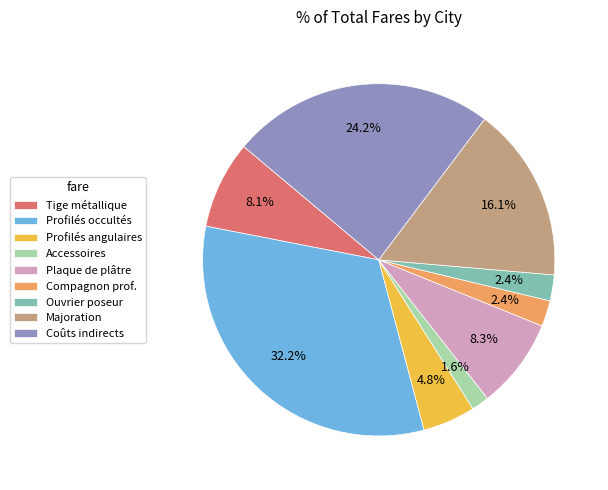

Count the number of slices in the pie.

9